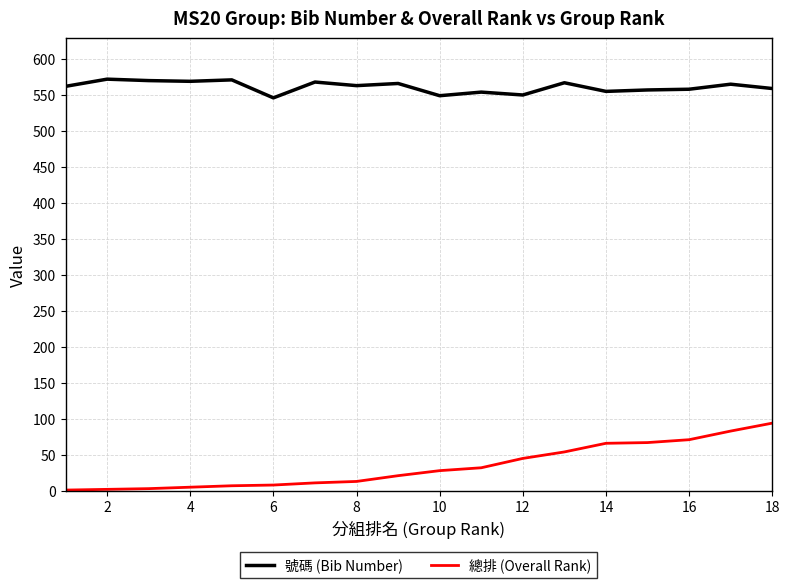

True or false: 總排 (Overall Rank) and 號碼 (Bib Number) cross at least once.

False